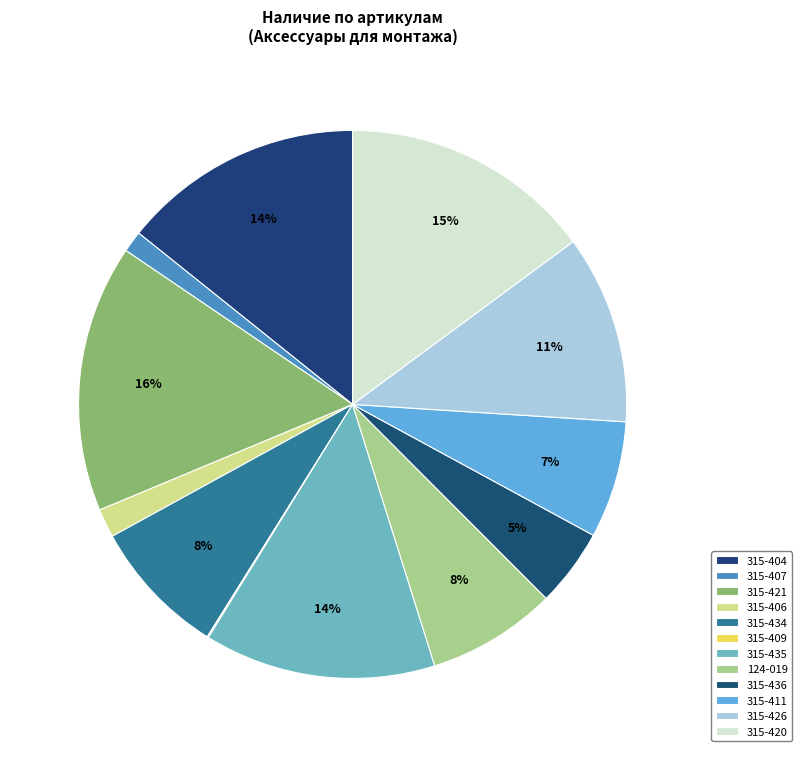

How many segments does this pie chart have?

12